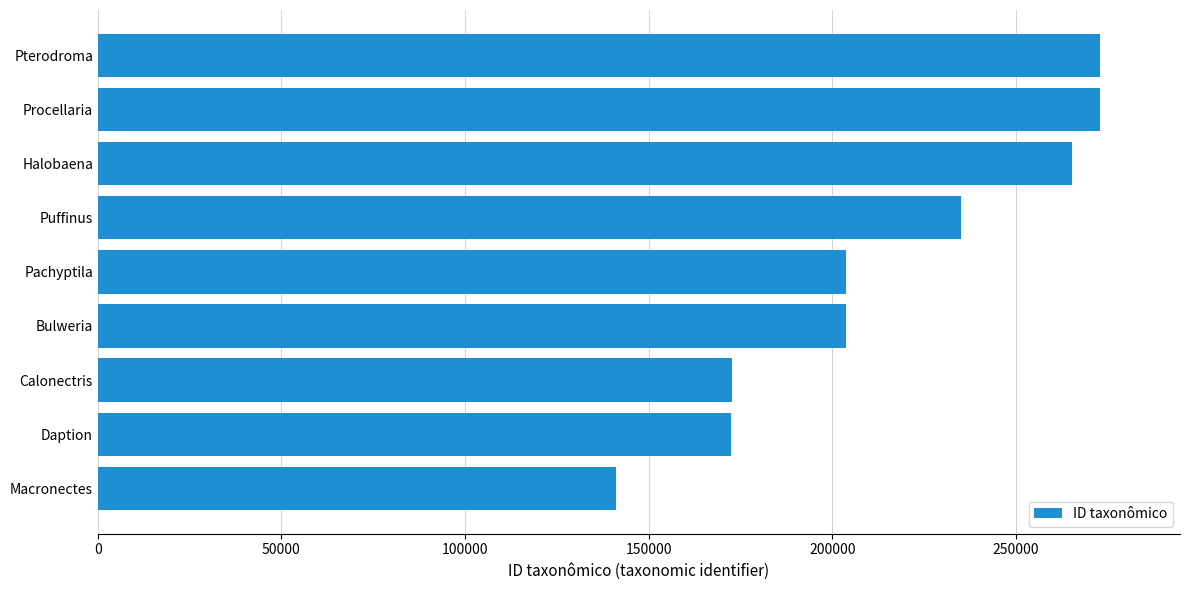

True or false: the data shows 264230 at Calonectris.

False